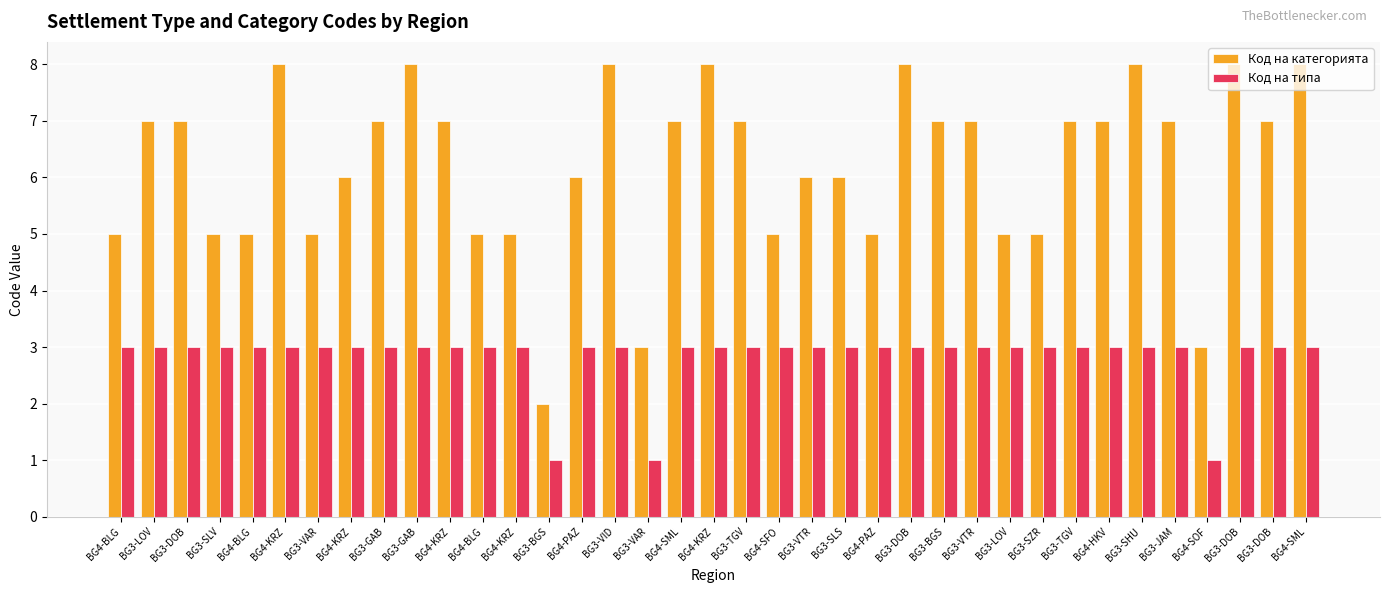

At how many categories does at least one series exceed 5?

24